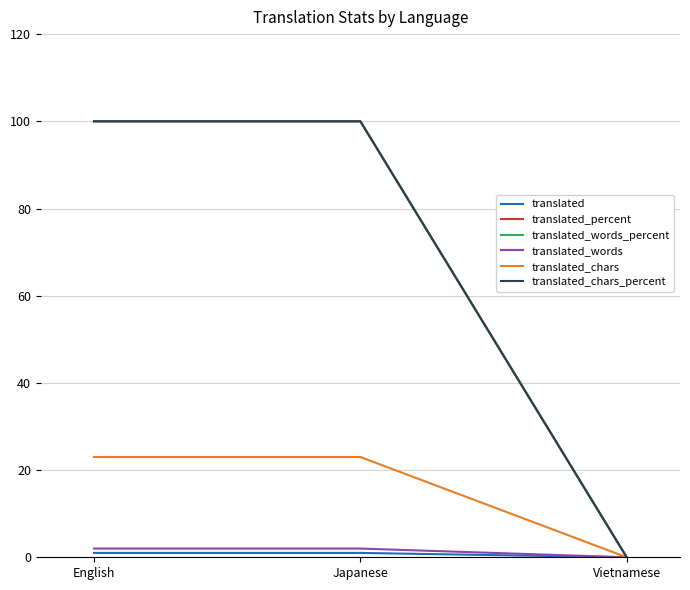

Is this an area chart (filled region under the line)?

No